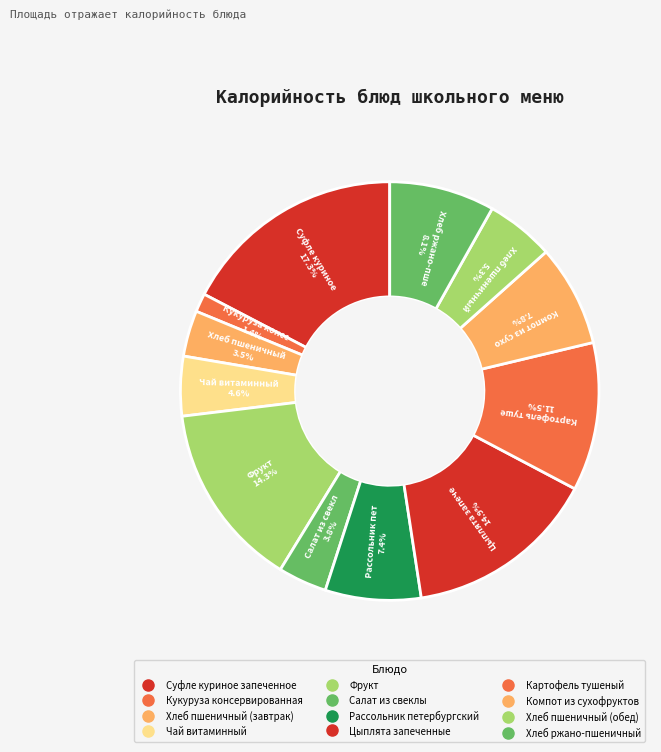

To the nearest percent, what is the average slice percentage?

8%